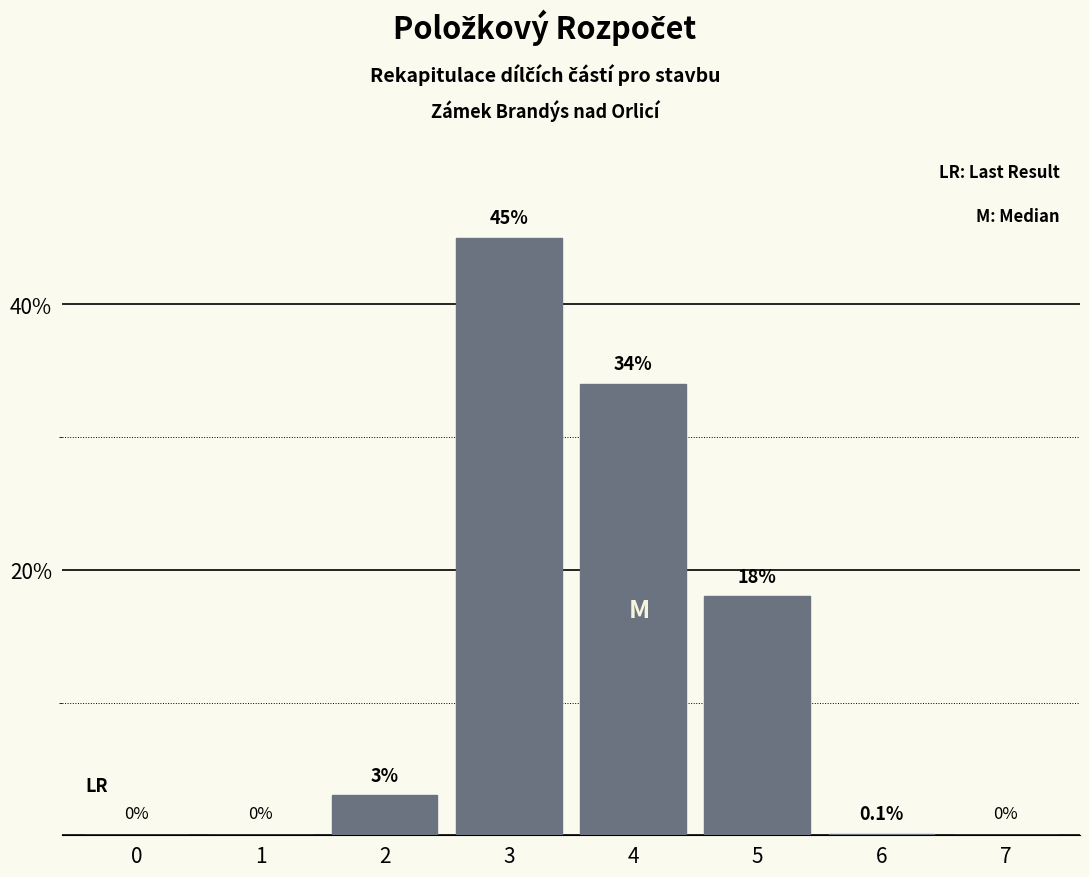

Reading right to left, extract all data points from this chart.

7=0.0	6=0.1	5=18.0	4=34.0	3=45.0	2=3.0	1=0.0	0=0.0